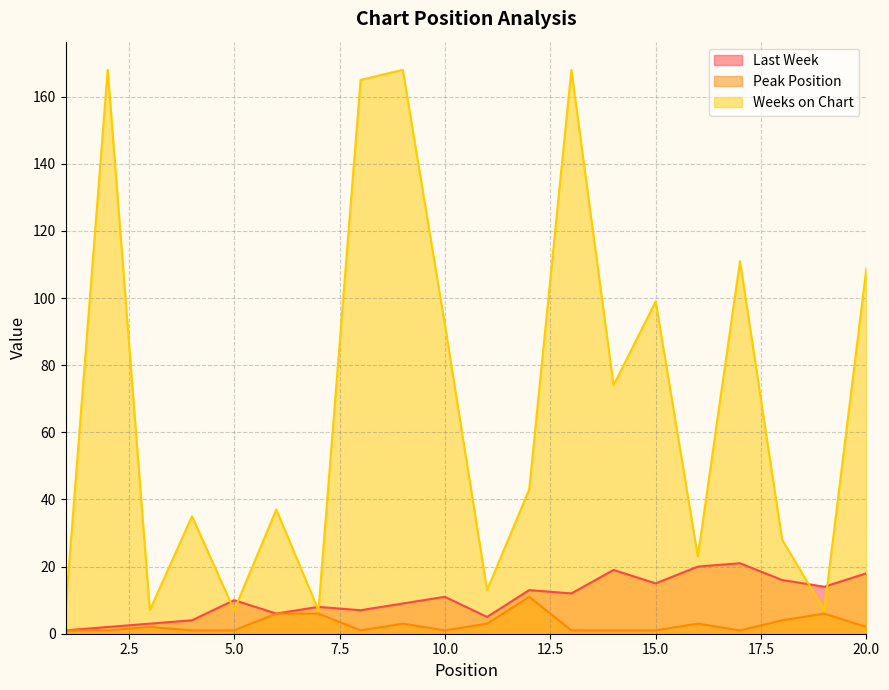

What is the difference between the second highest and minimum values in the Weeks on Chart series?

161